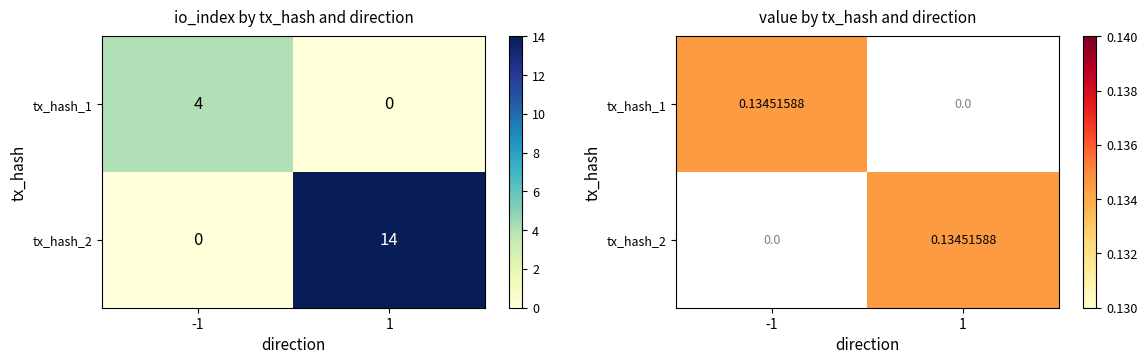

How many values in the tx_hash_2 series exceed 0?

1